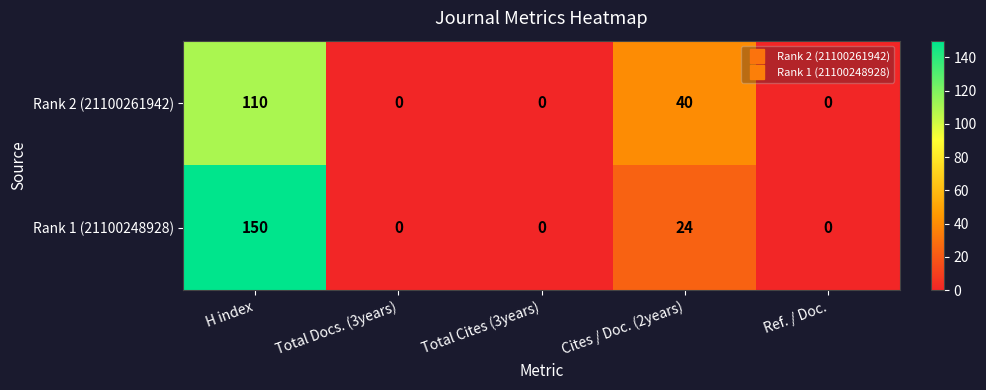

At which category does the chart reach its peak across all series?

H index